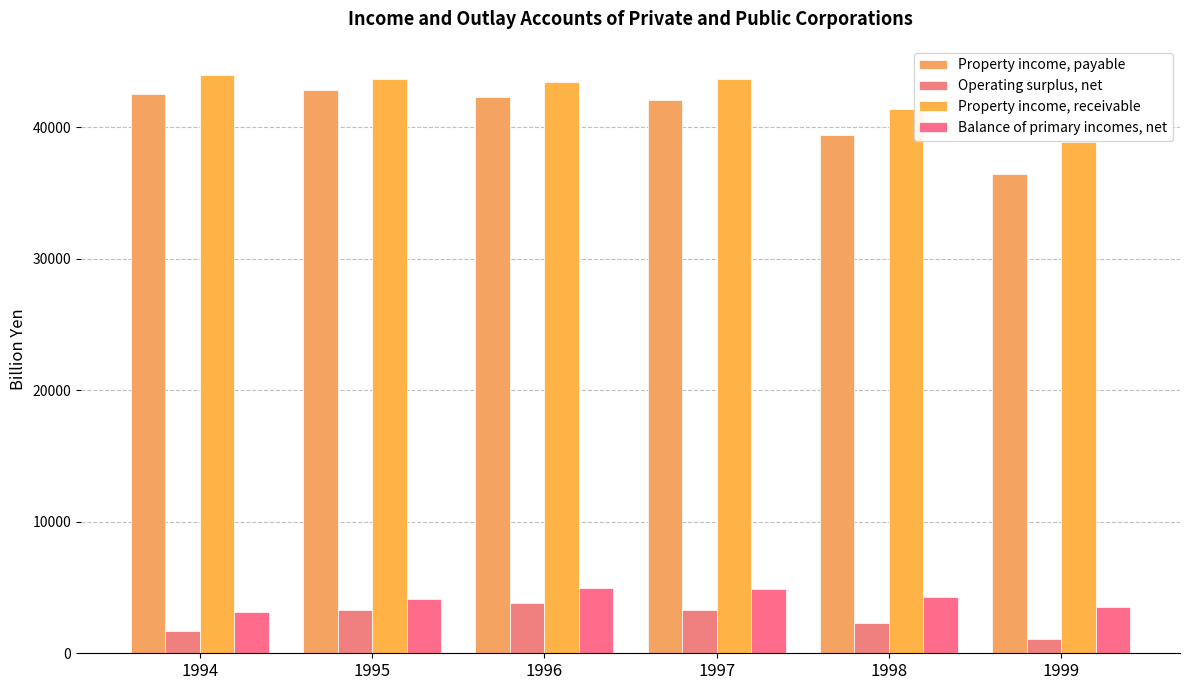

What is the difference between the highest and lowest values at 1994?

42324.6